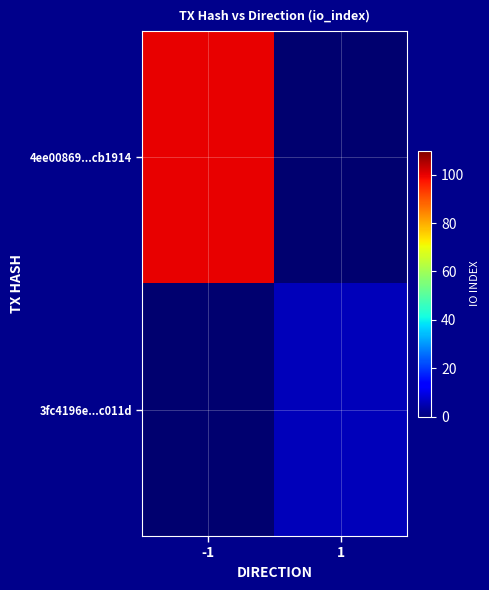

The value of 4ee00869...cb1914 at -1 is 50.5. True or false?

False